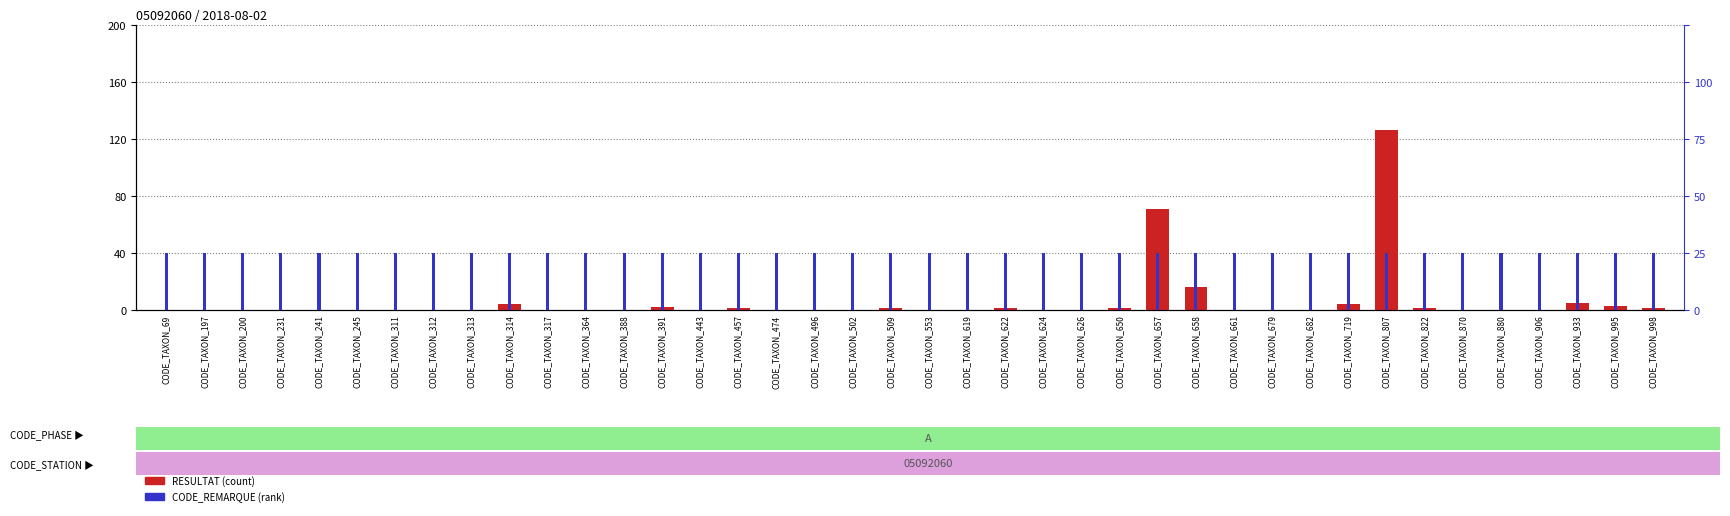

Reading left to right, what are all the values shown in this chart?

RESULTAT (count): CODE_TAXON_69=0	CODE_TAXON_197=0	CODE_TAXON_200=0	CODE_TAXON_231=0	CODE_TAXON_241=0	CODE_TAXON_245=0	CODE_TAXON_311=0	CODE_TAXON_312=0	CODE_TAXON_313=0	CODE_TAXON_314=4	CODE_TAXON_317=0	CODE_TAXON_364=0	CODE_TAXON_388=0	CODE_TAXON_391=2	CODE_TAXON_443=0	CODE_TAXON_457=1	CODE_TAXON_474=0	CODE_TAXON_496=0	CODE_TAXON_502=0	CODE_TAXON_509=1	CODE_TAXON_553=0	CODE_TAXON_619=0	CODE_TAXON_622=1	CODE_TAXON_624=0	CODE_TAXON_626=0	CODE_TAXON_650=1	CODE_TAXON_657=71	CODE_TAXON_658=16	CODE_TAXON_661=0	CODE_TAXON_679=0	CODE_TAXON_682=0	CODE_TAXON_719=4	CODE_TAXON_807=126	CODE_TAXON_822=1	CODE_TAXON_870=0	CODE_TAXON_880=0	CODE_TAXON_906=0	CODE_TAXON_933=5	CODE_TAXON_995=3	CODE_TAXON_998=1
CODE_REMARQUE (rank): CODE_TAXON_69=1	CODE_TAXON_197=1	CODE_TAXON_200=1	CODE_TAXON_231=1	CODE_TAXON_241=1	CODE_TAXON_245=1	CODE_TAXON_311=1	CODE_TAXON_312=1	CODE_TAXON_313=1	CODE_TAXON_314=1	CODE_TAXON_317=1	CODE_TAXON_364=1	CODE_TAXON_388=1	CODE_TAXON_391=1	CODE_TAXON_443=1	CODE_TAXON_457=1	CODE_TAXON_474=1	CODE_TAXON_496=1	CODE_TAXON_502=1	CODE_TAXON_509=1	CODE_TAXON_553=1	CODE_TAXON_619=1	CODE_TAXON_622=1	CODE_TAXON_624=1	CODE_TAXON_626=1	CODE_TAXON_650=1	CODE_TAXON_657=1	CODE_TAXON_658=1	CODE_TAXON_661=1	CODE_TAXON_679=1	CODE_TAXON_682=1	CODE_TAXON_719=1	CODE_TAXON_807=1	CODE_TAXON_822=1	CODE_TAXON_870=1	CODE_TAXON_880=1	CODE_TAXON_906=1	CODE_TAXON_933=1	CODE_TAXON_995=1	CODE_TAXON_998=1